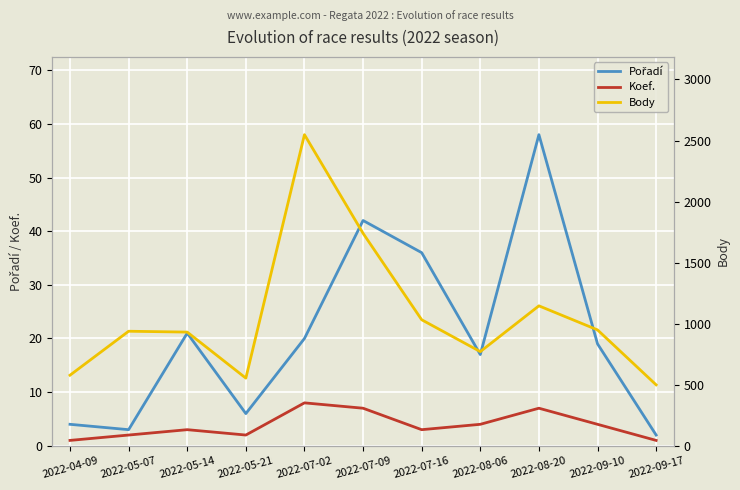

Which has a higher value, 2022-07-09 or 2022-07-16?

2022-07-09